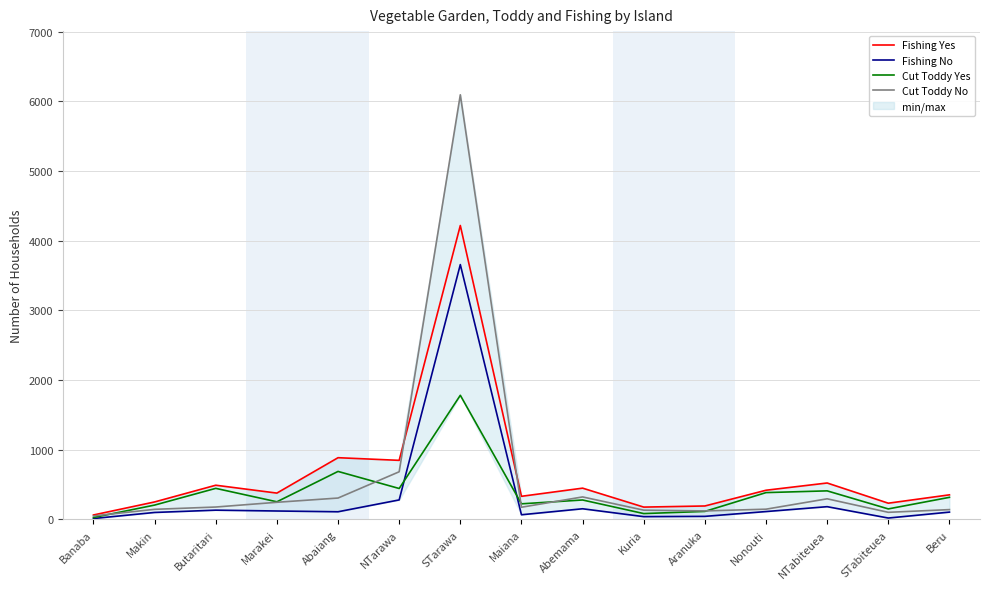

What is the difference between the Fishing Yes values at NTarawa and Nonouti?

429